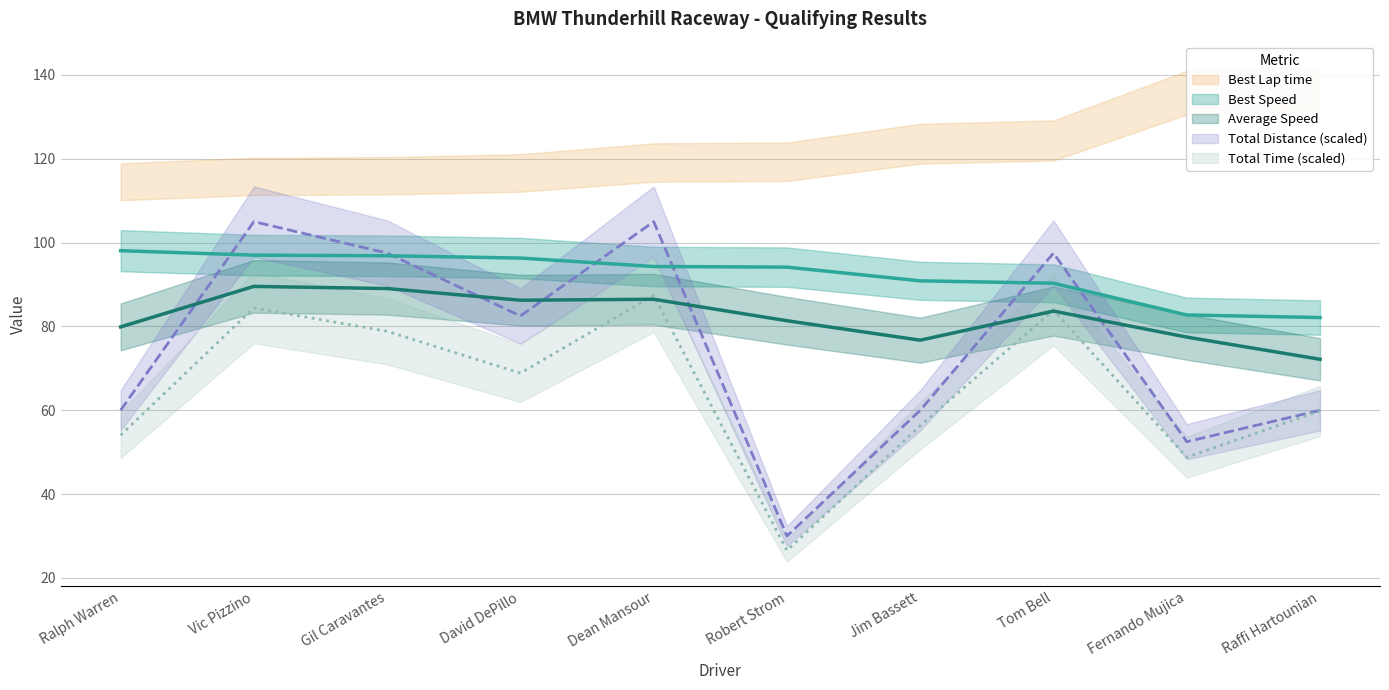

What is the greatest value displayed?

105.0